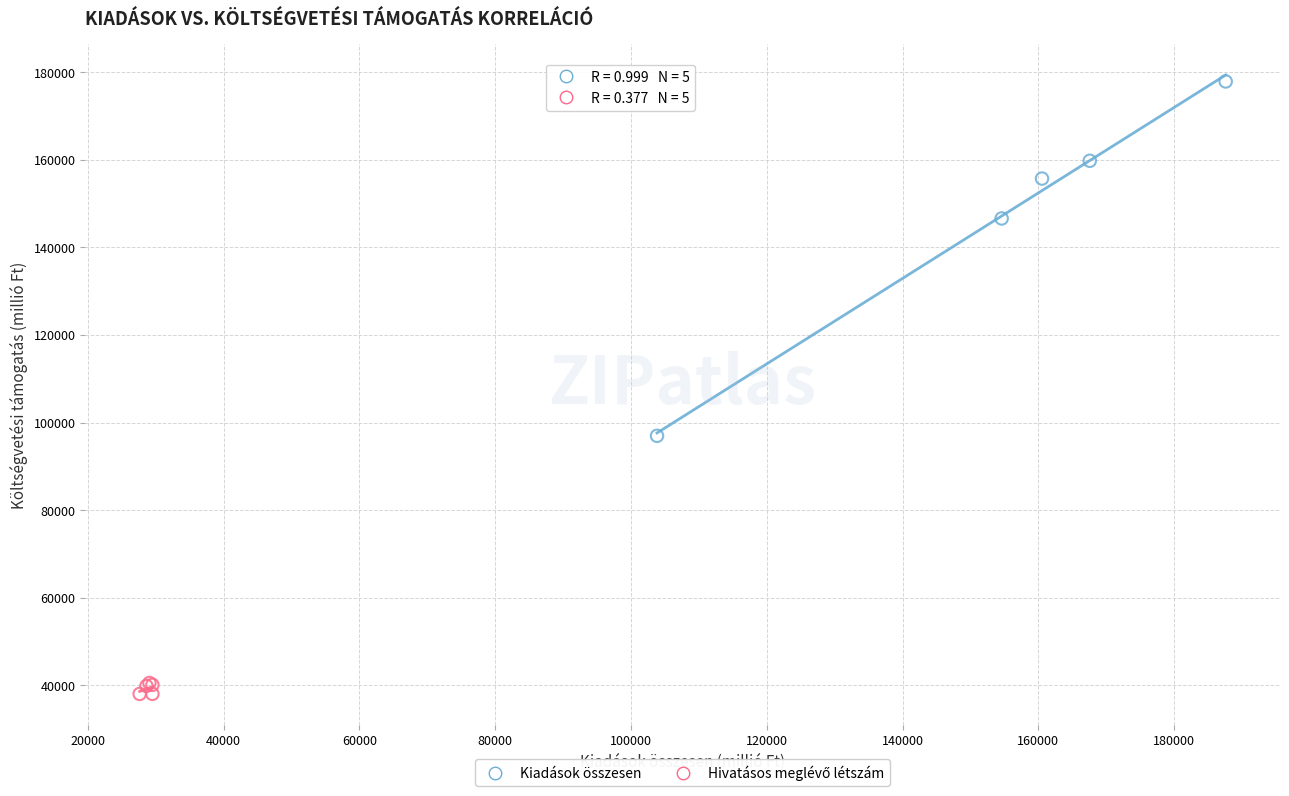

Which series has the largest Y range (max minus min)?

Kiadások összesen